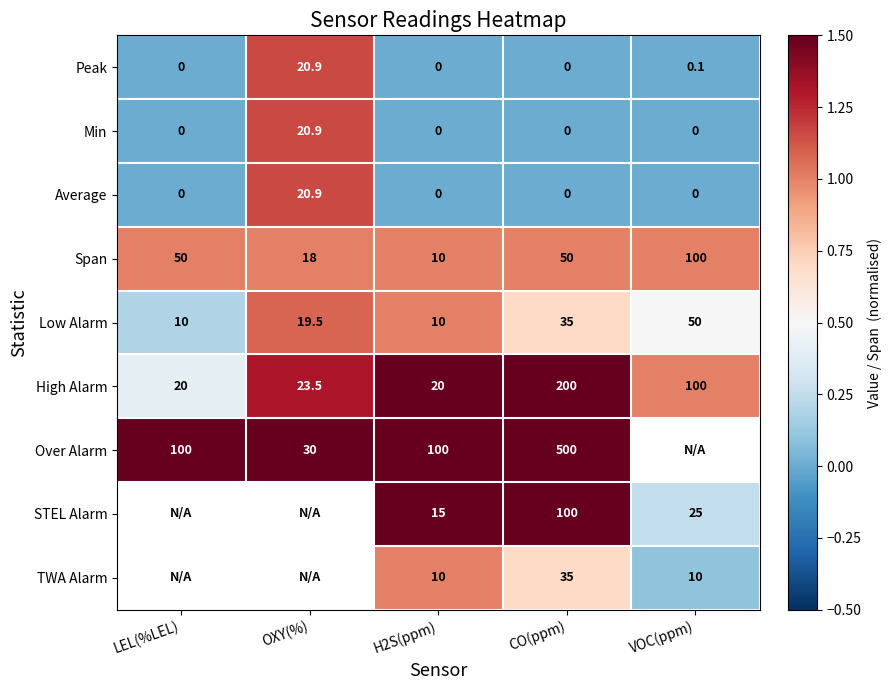

How many values in Average are above zero?

1